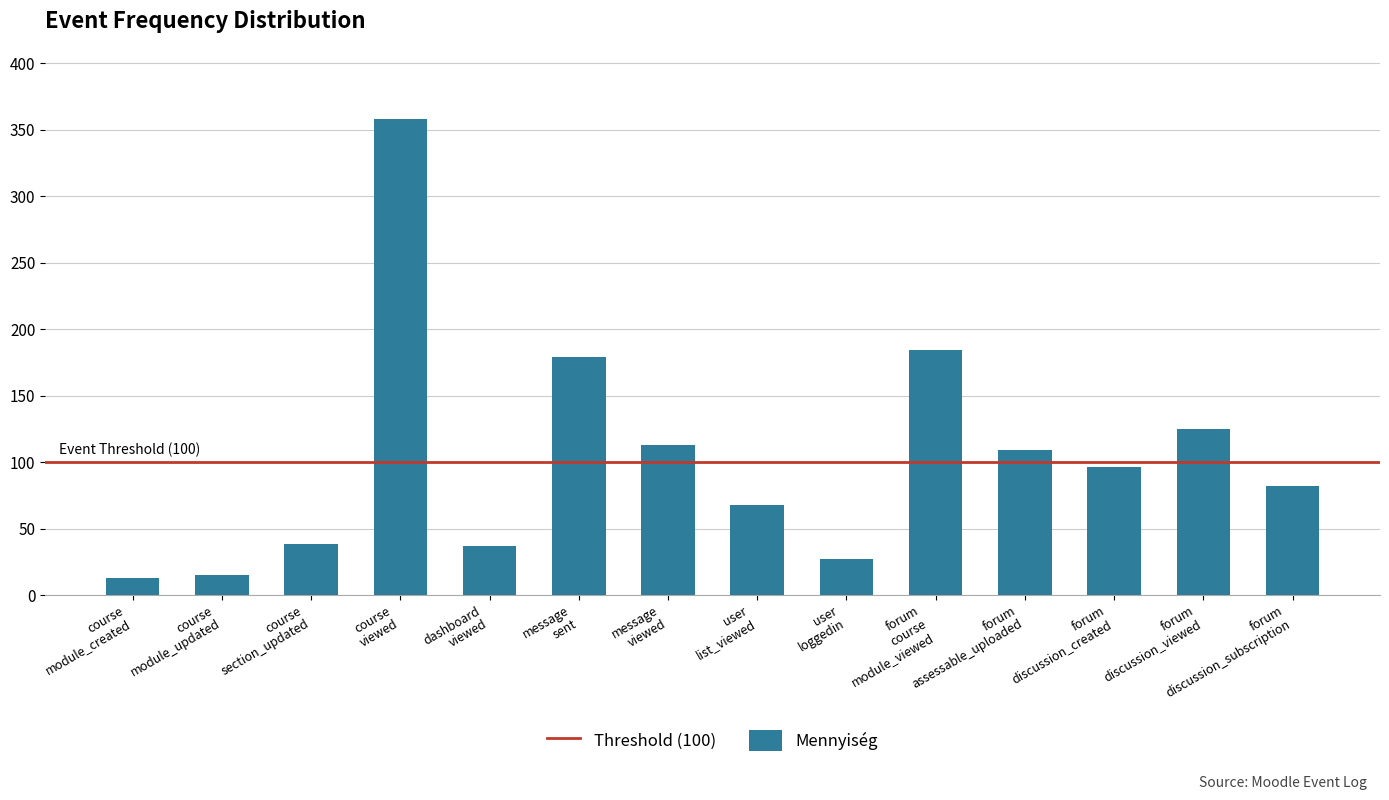

What is the smallest value displayed?

13